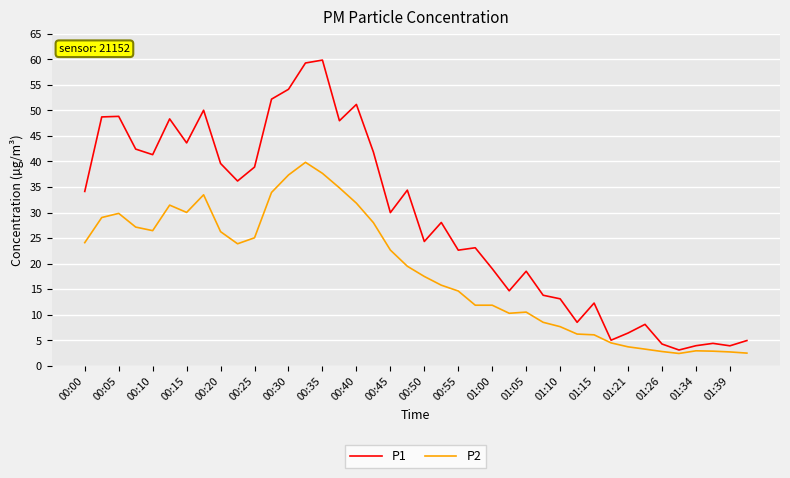

What is the highest value of the P2 series?

39.8